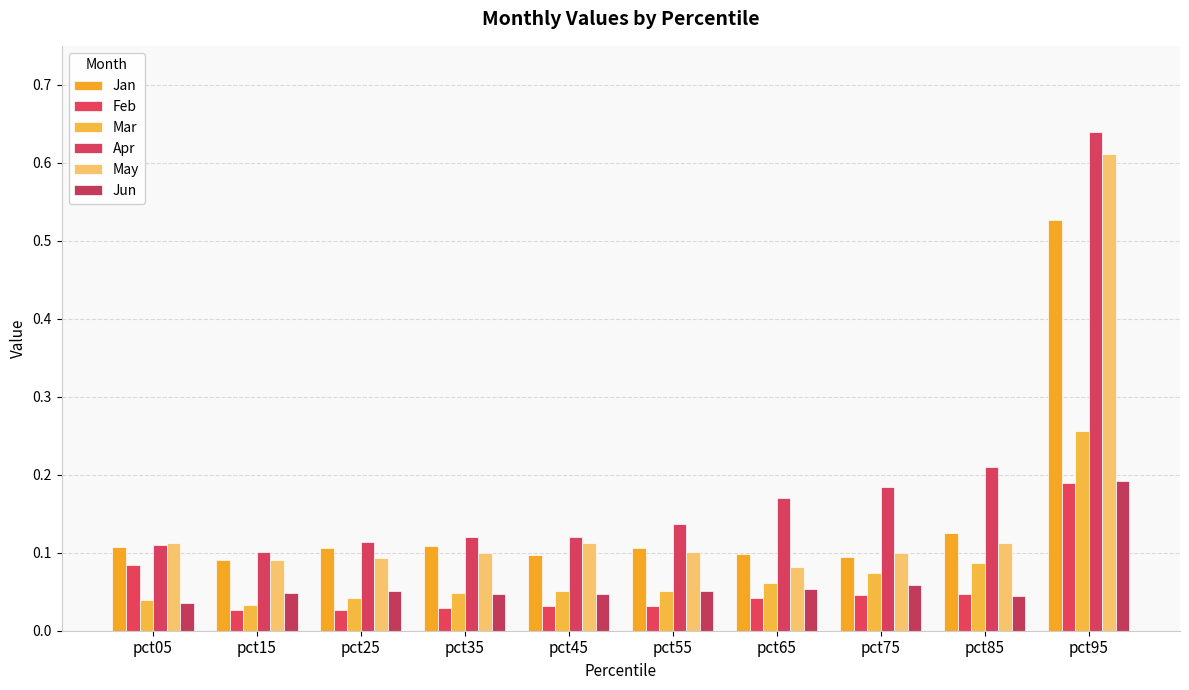

How many distinct data groups are displayed?

6